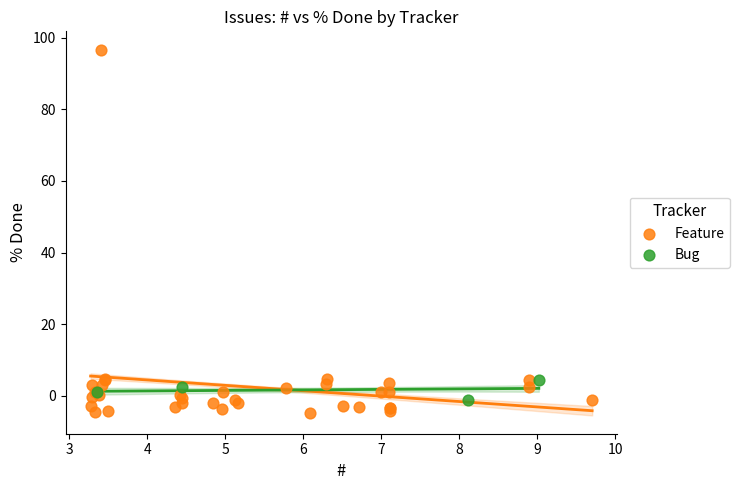

Which series contains the highest Y value?

Feature